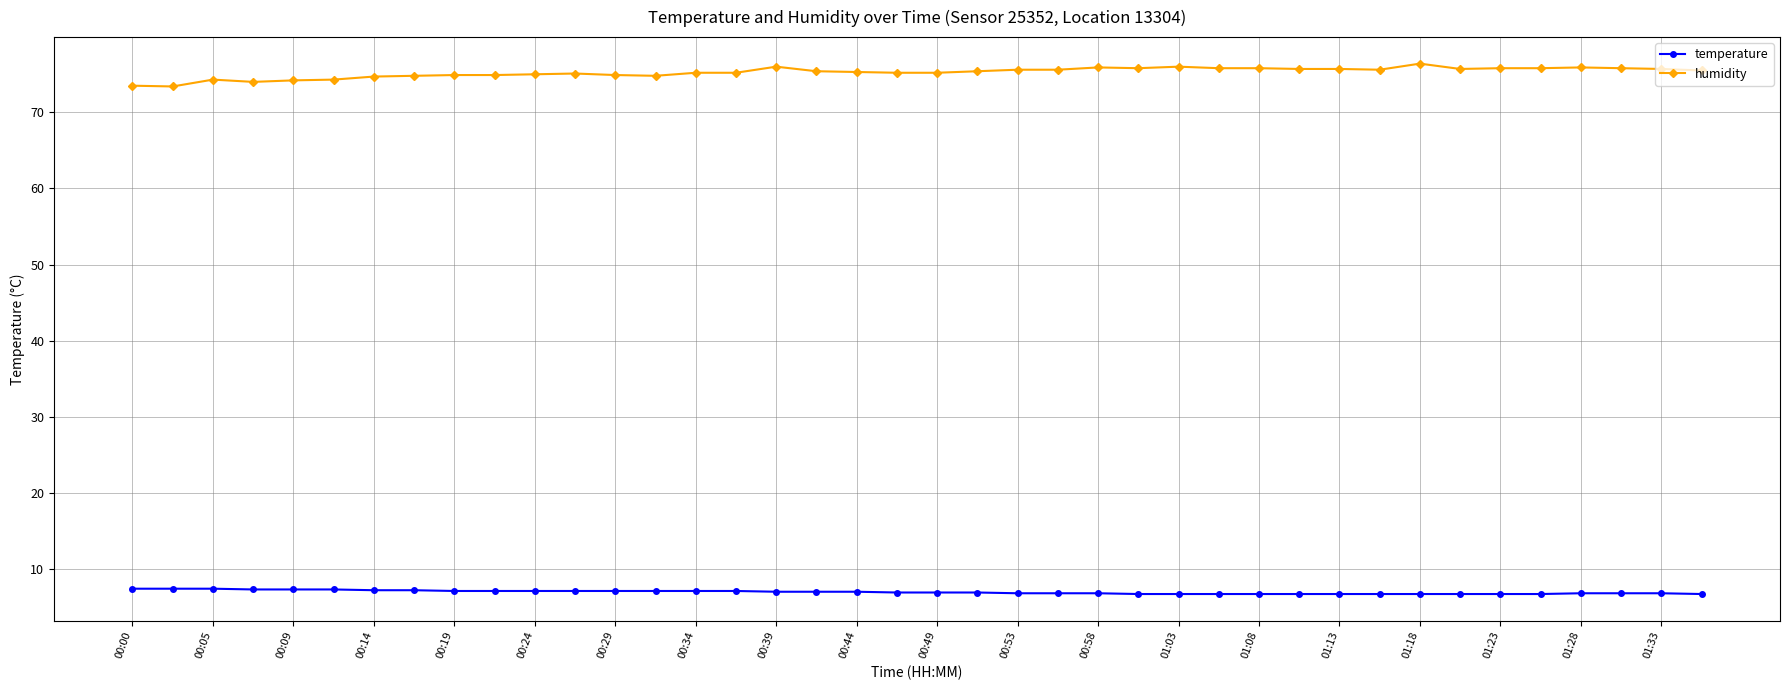

What is the maximum value for humidity?

76.4